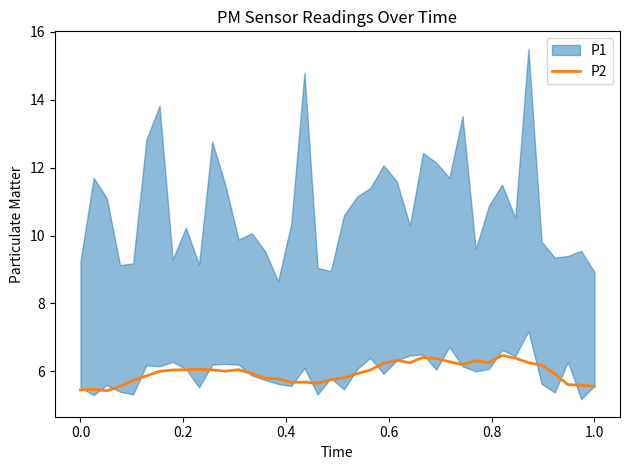

What is the minimum value for P2?

5.4